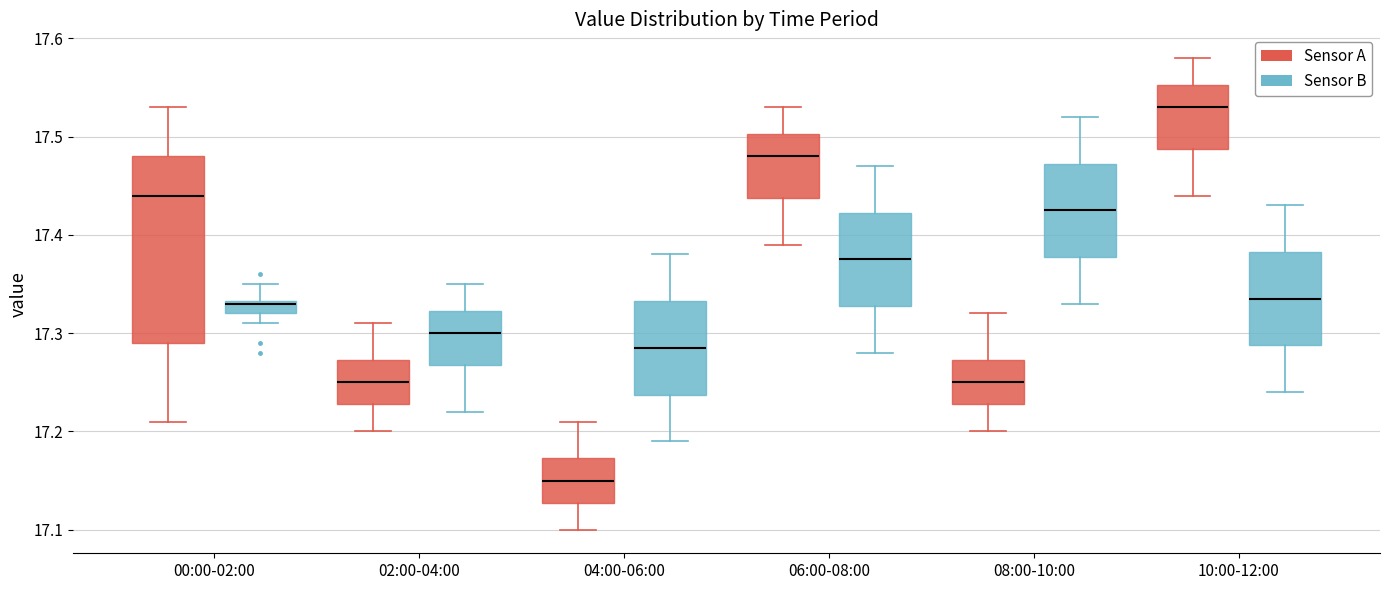

Where does the upper whisker of the box for 00:00-02:00 (Sensor A) end on the y-axis? The values are not printed on the chart, so give them approximately, as read against the axis.

17.53